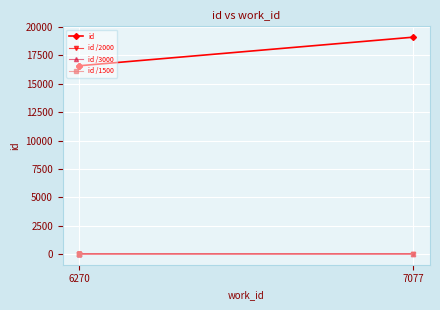

Which series changed the most between 7077 and 2?

id